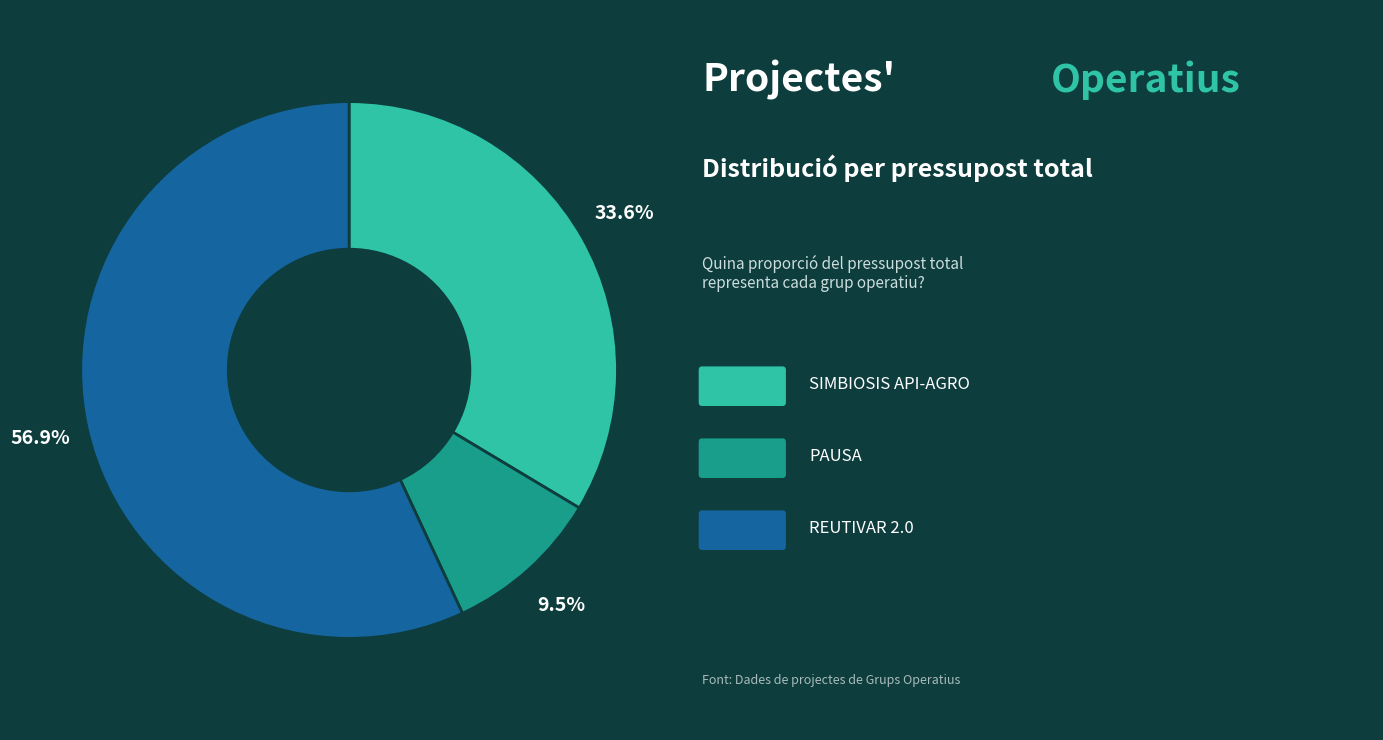

Is there any slice that represents more than half of the pie?

Yes